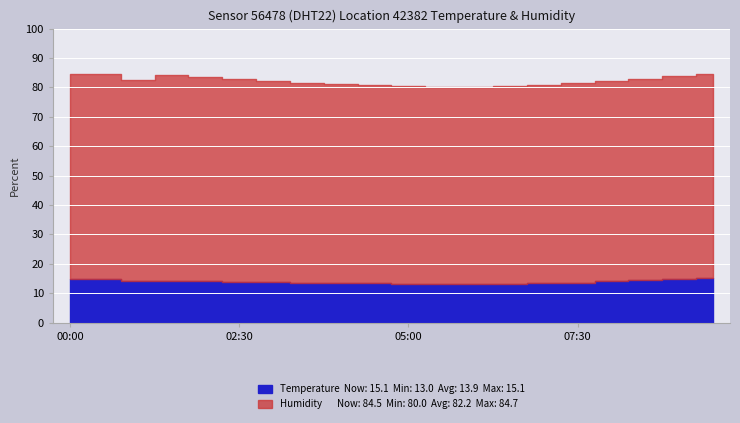

Which series has the widest spread of values?

humidity